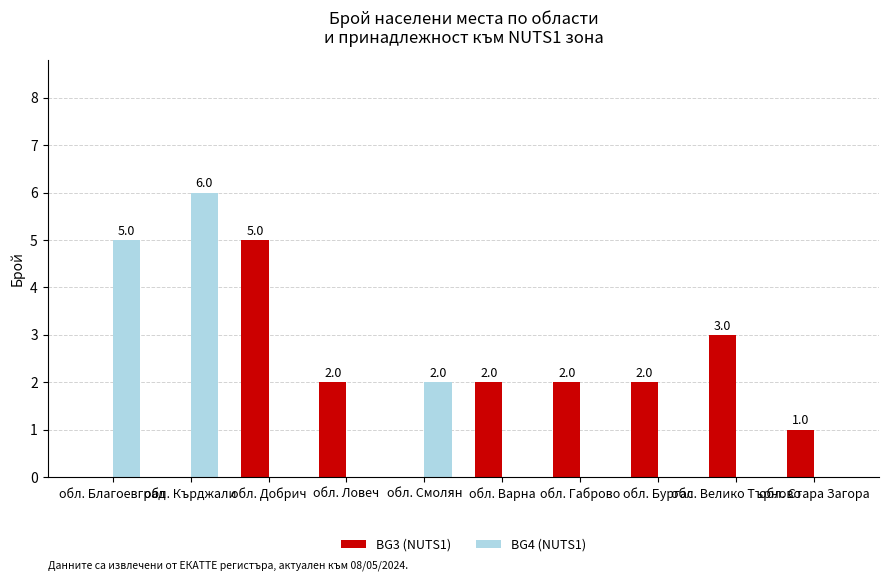

Which series has the largest total across all categories?

BG3 (NUTS1)